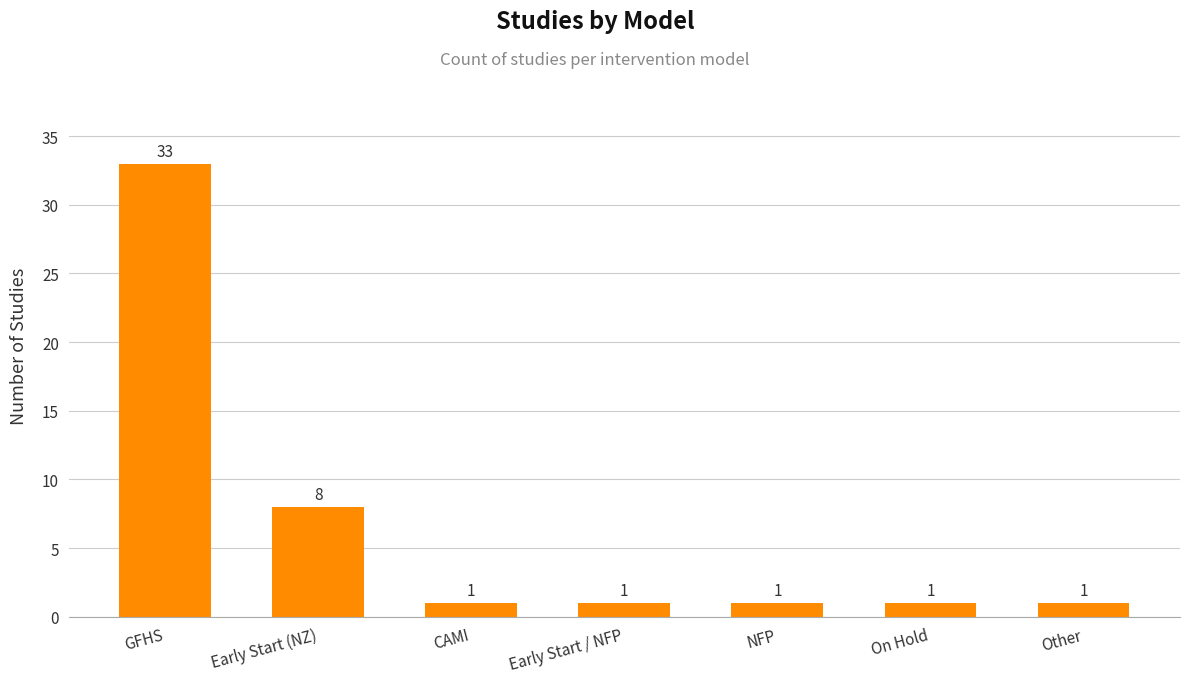

True or false: the data shows 1 at Other.

True